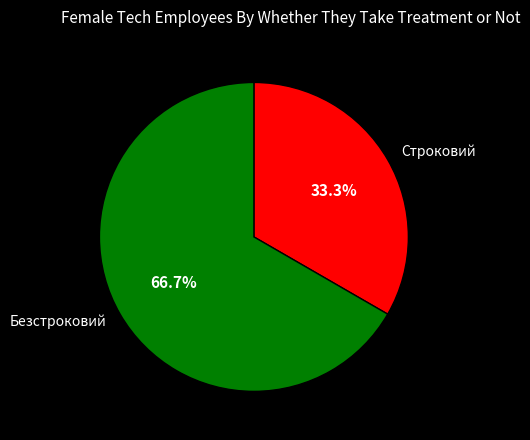

Count the number of slices in the pie.

2